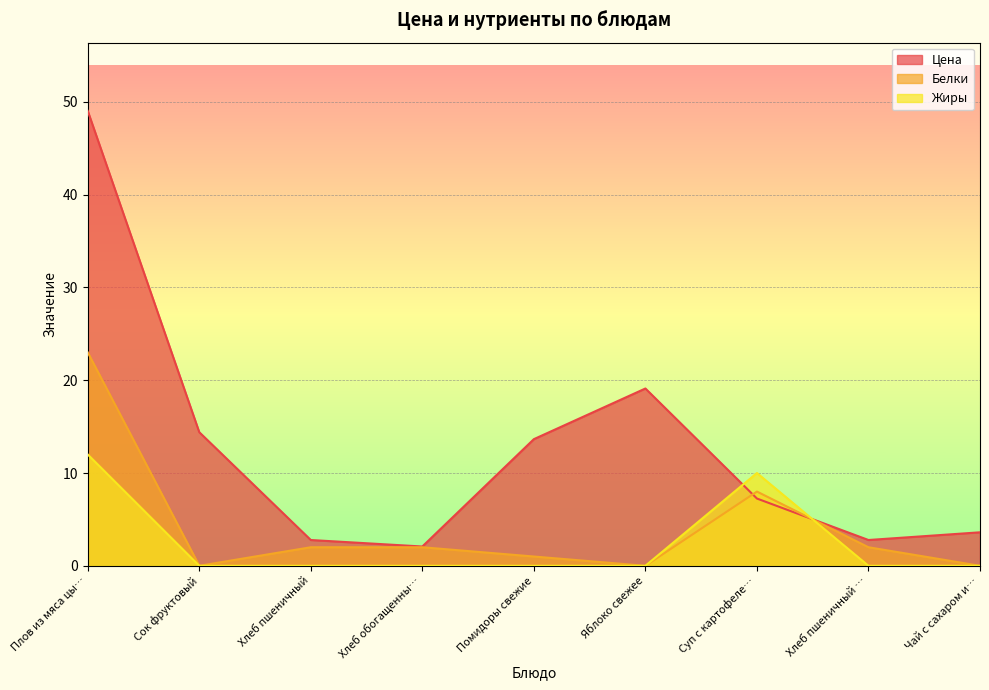

Rank the series by their average value, from highest to lowest.

Цена, Белки, Жиры